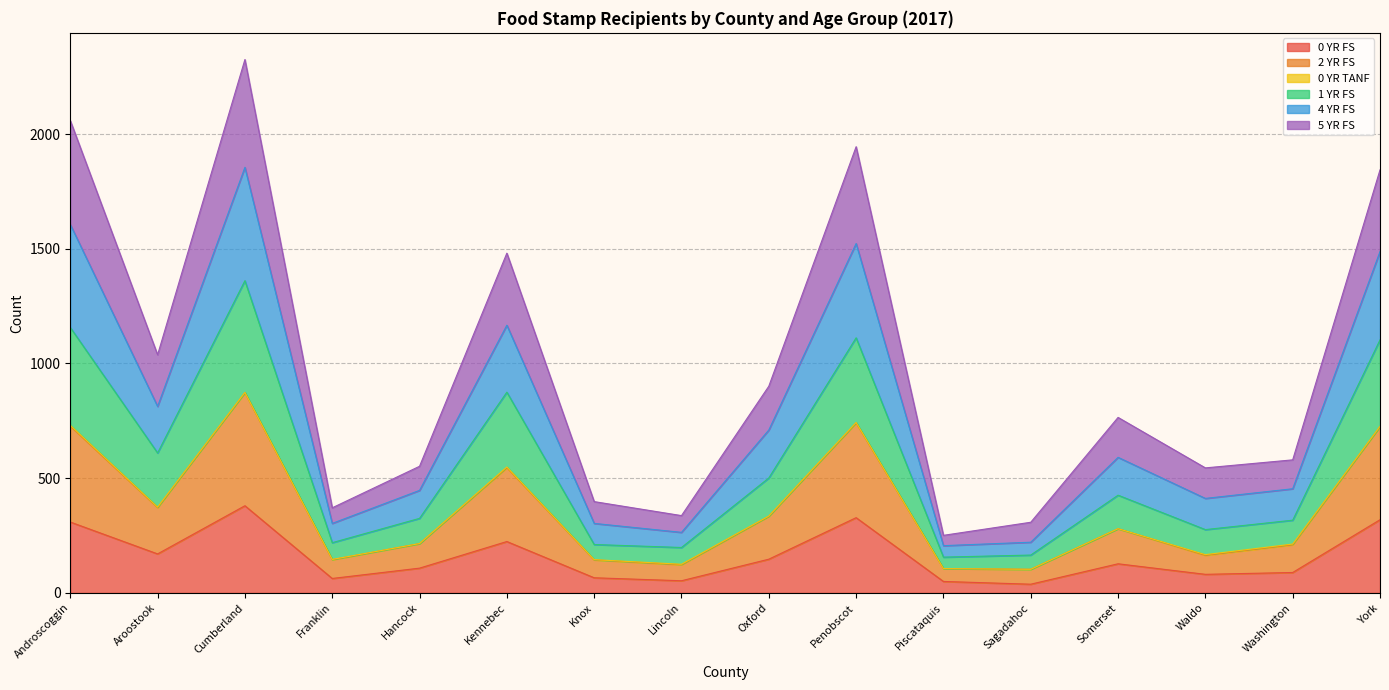

At which label does 0 YR FS reach its peak?

Cumberland